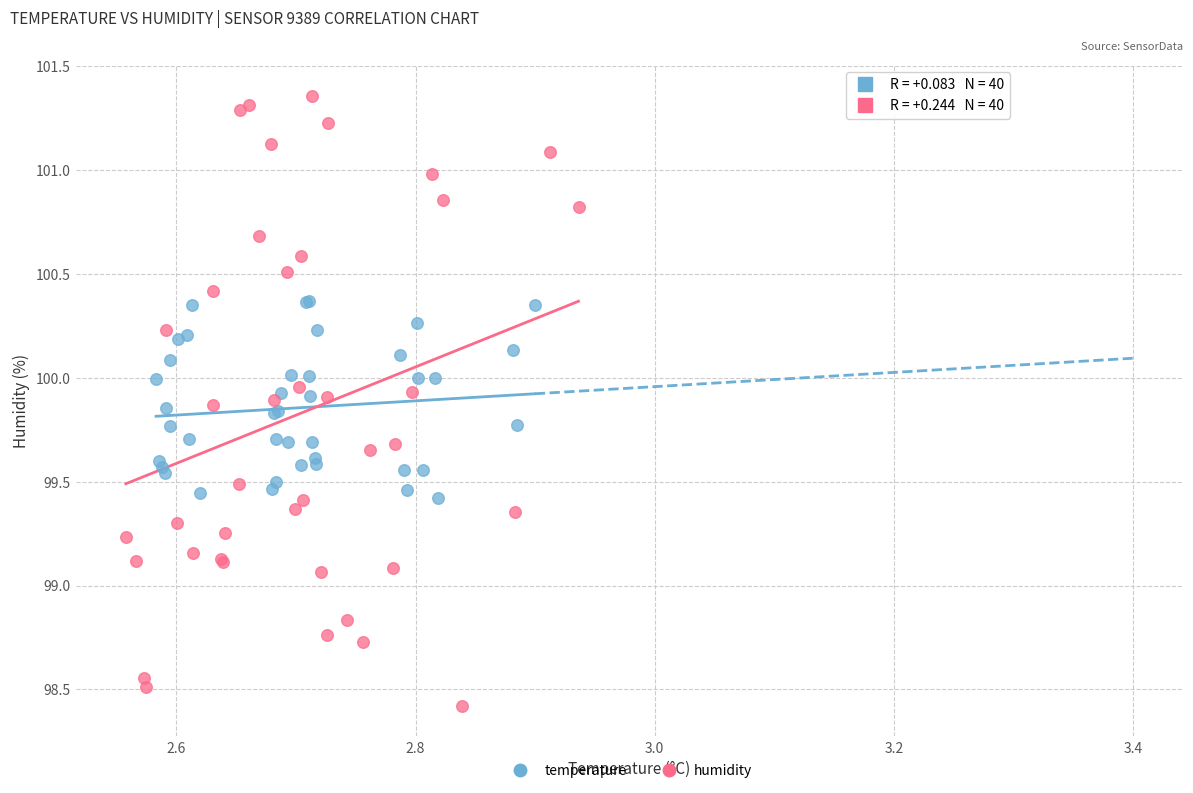

Which series has the widest spread of Y values?

humidity